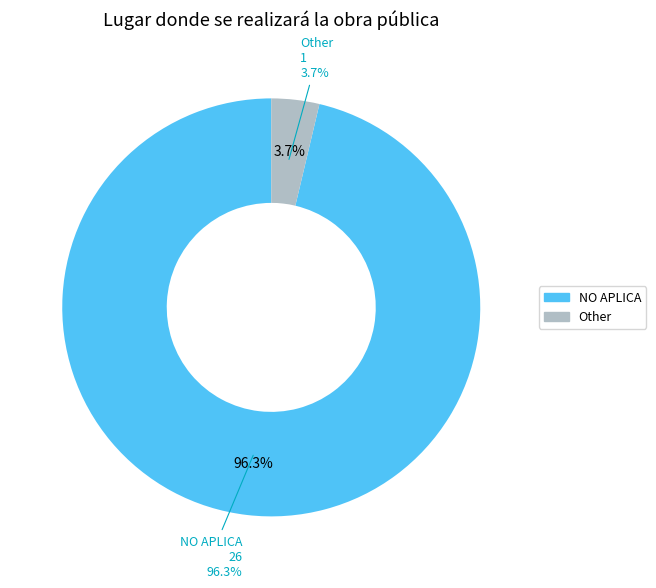

How many segments does this pie chart have?

2